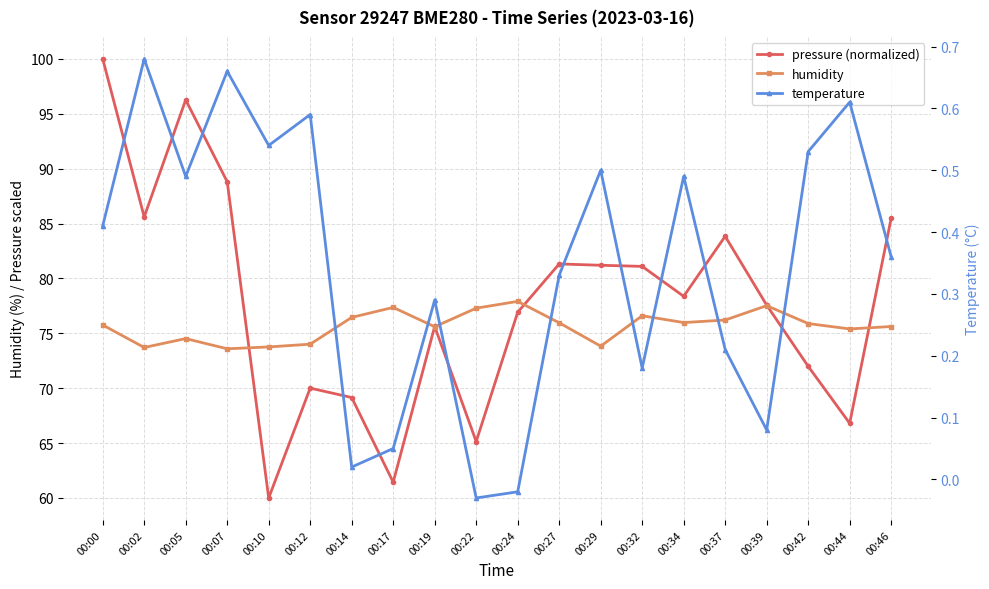

Where is the first local maximum for pressure (normalized)?

00:05